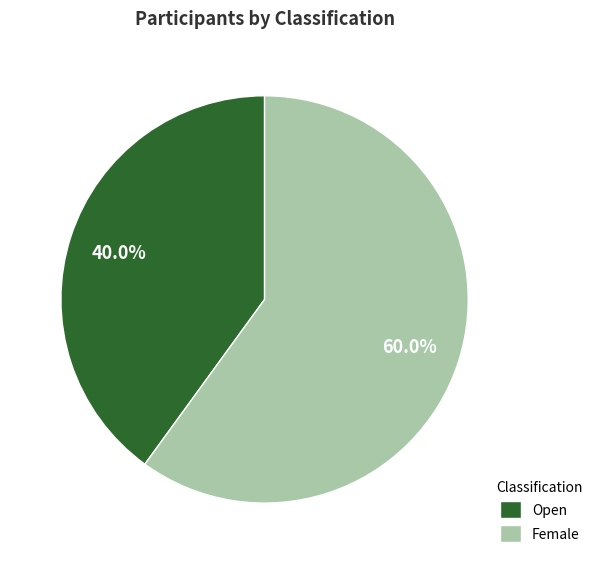

To the nearest percent, what is the average slice percentage?

50%